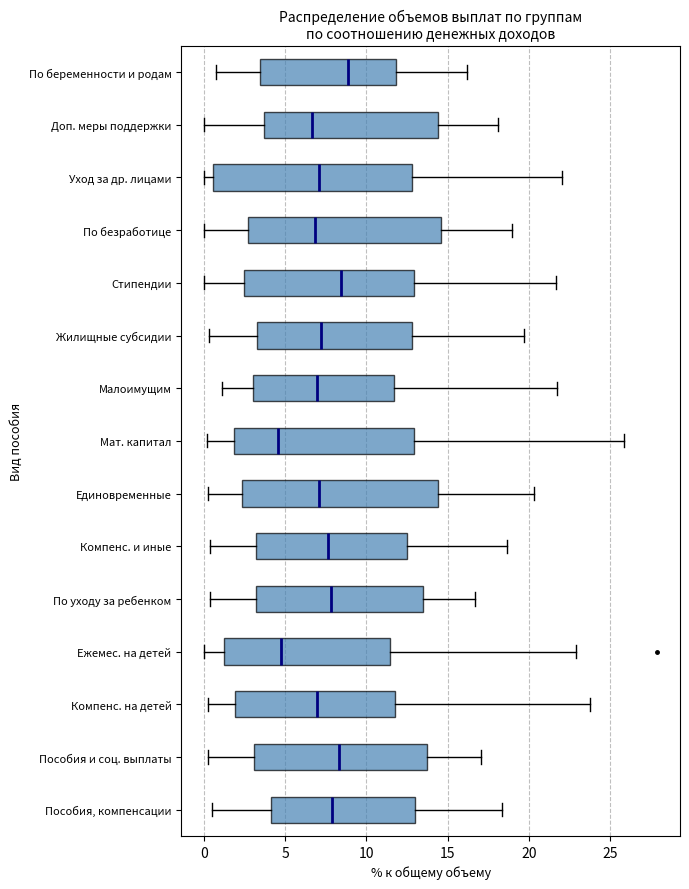

Reading bottom to top, transcribe this box plot: for each box, give where its median line is, the range the box spans, and where its two whiskers end, as read against the x-axis. The values are not printed on the chart, so give them approximately, as read against the axis.

Пособия, компенсации: median 8.0, box 4.0 to 13.0, whiskers 0.5 to 18.5
Пособия и соц. выплаты: median 8.5, box 3.0 to 14.0, whiskers 0.0 to 17.0
Компенс. на детей: median 7.0, box 2.0 to 12.0, whiskers 0.5 to 24.0
Ежемес. на детей: median 5.0, box 1.0 to 11.5, whiskers 0.0 to 23.0
По уходу за ребенком: median 8.0, box 3.0 to 13.5, whiskers 0.5 to 16.5
Компенс. и иные: median 7.5, box 3.0 to 12.5, whiskers 0.5 to 18.5
Единовременные: median 7.0, box 2.5 to 14.5, whiskers 0.5 to 20.5
Мат. капитал: median 4.5, box 2.0 to 13.0, whiskers 0.0 to 26.0
Малоимущим: median 7.0, box 3.0 to 11.5, whiskers 1.0 to 22.0
Жилищные субсидии: median 7.0, box 3.5 to 13.0, whiskers 0.5 to 19.5
Стипендии: median 8.5, box 2.5 to 13.0, whiskers 0.0 to 21.5
По безработице: median 7.0, box 2.5 to 14.5, whiskers 0.0 to 19.0
Уход за др. лицами: median 7.0, box 0.5 to 13.0, whiskers 0.0 to 22.0
Доп. меры поддержки: median 6.5, box 3.5 to 14.5, whiskers 0.0 to 18.0
По беременности и родам: median 9.0, box 3.5 to 12.0, whiskers 1.0 to 16.0